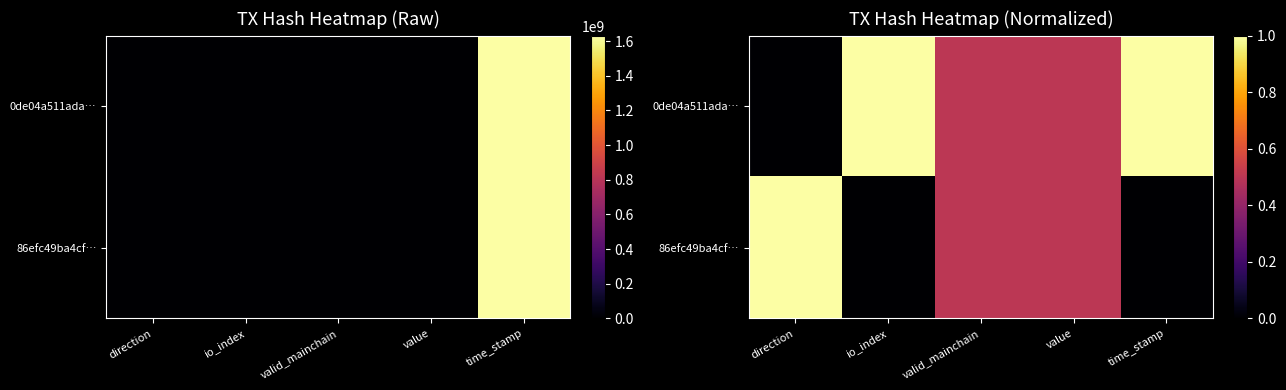

Which series has the largest range (max minus min)?

0de04a511ada…